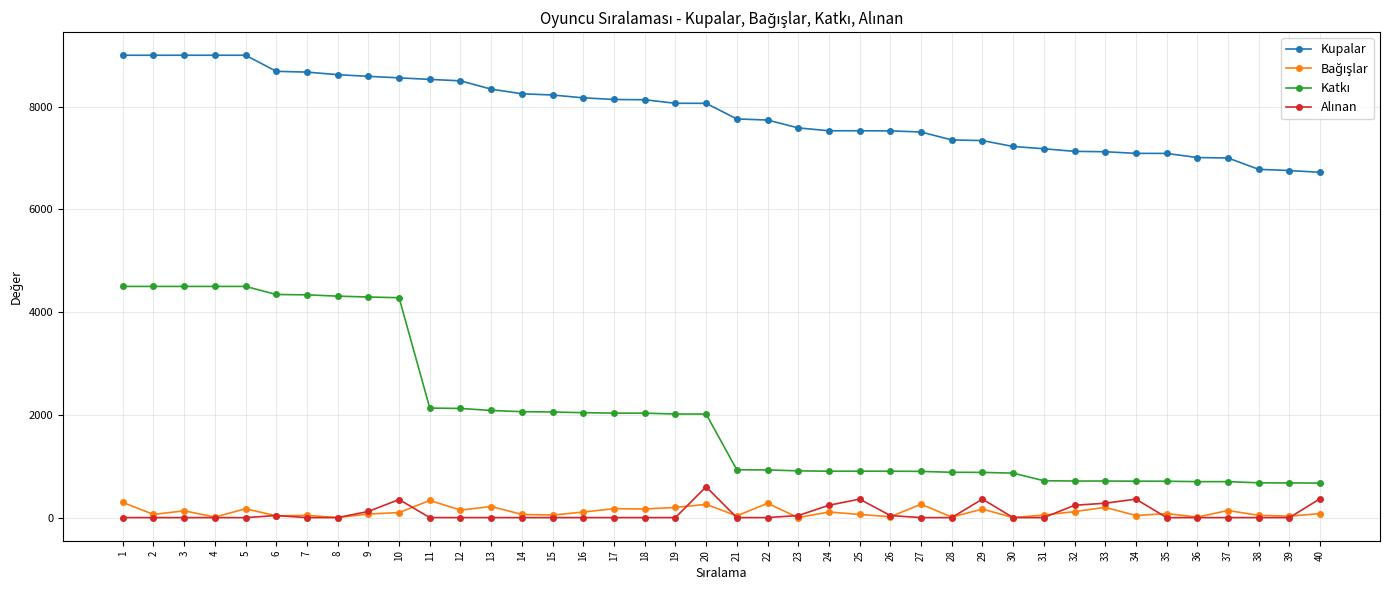

The value of Kupalar at 5 is 9000. True or false?

True